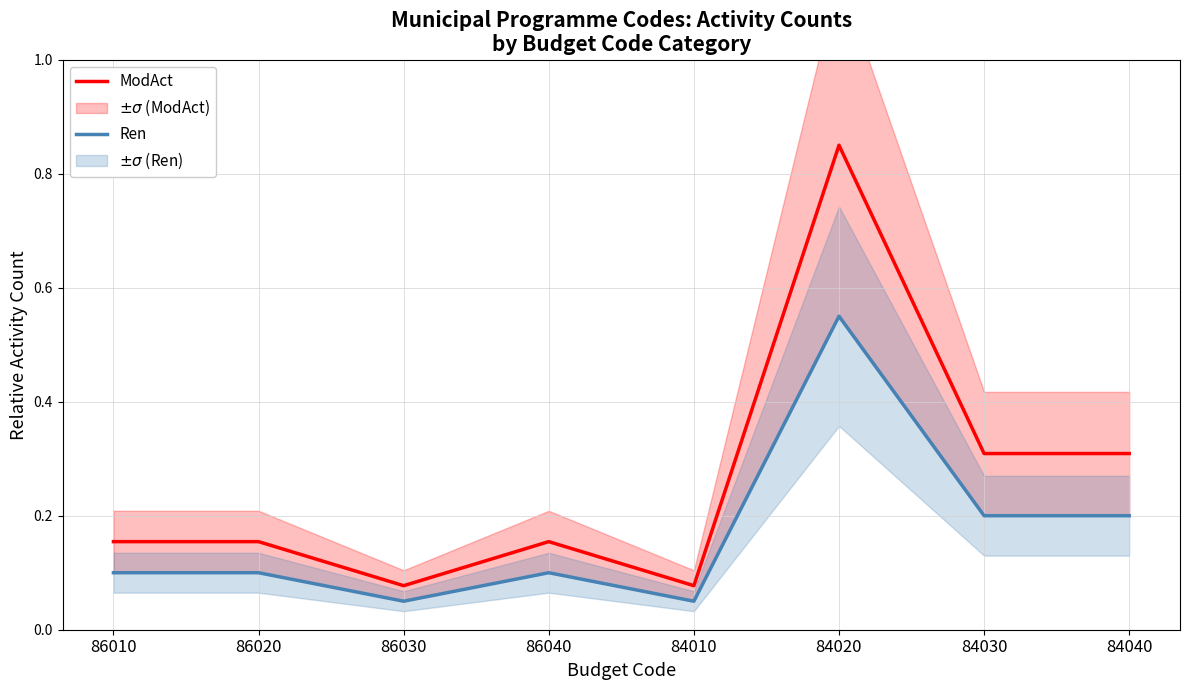

What is the sum of the ModAct values at 86010 and 84040?

0.5